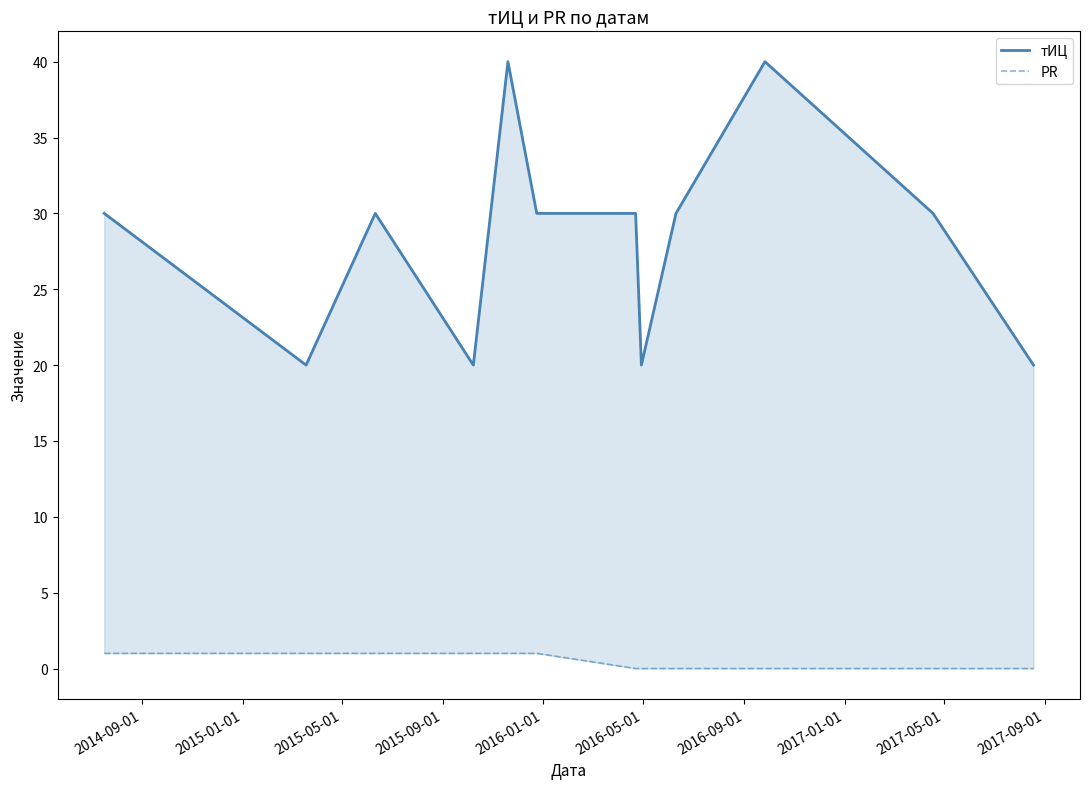

How many interior local peaks does the тИЦ series have?

3